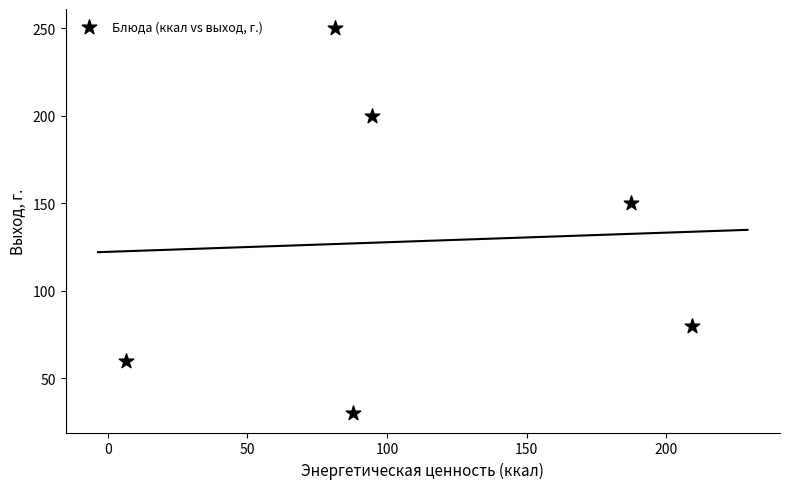

What is the average Y value?

128